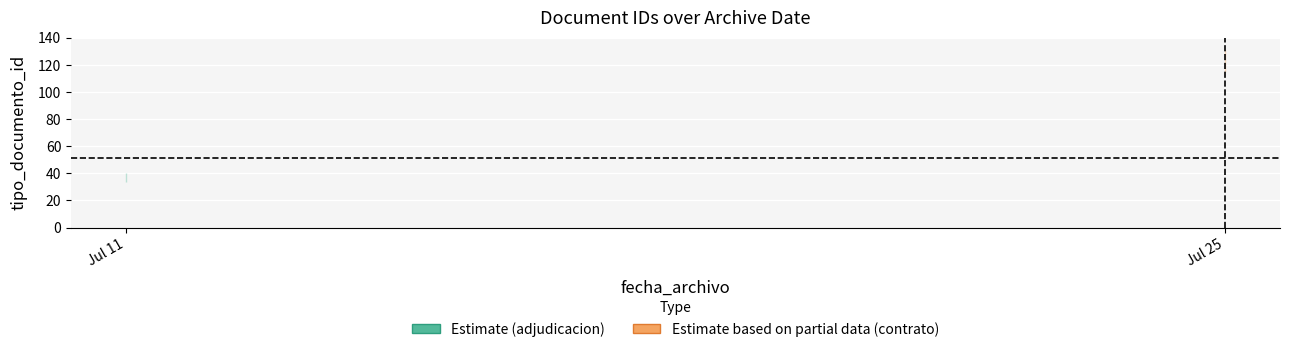

What is the change in value from 2022-07-11 to 2022-07-25?

+84